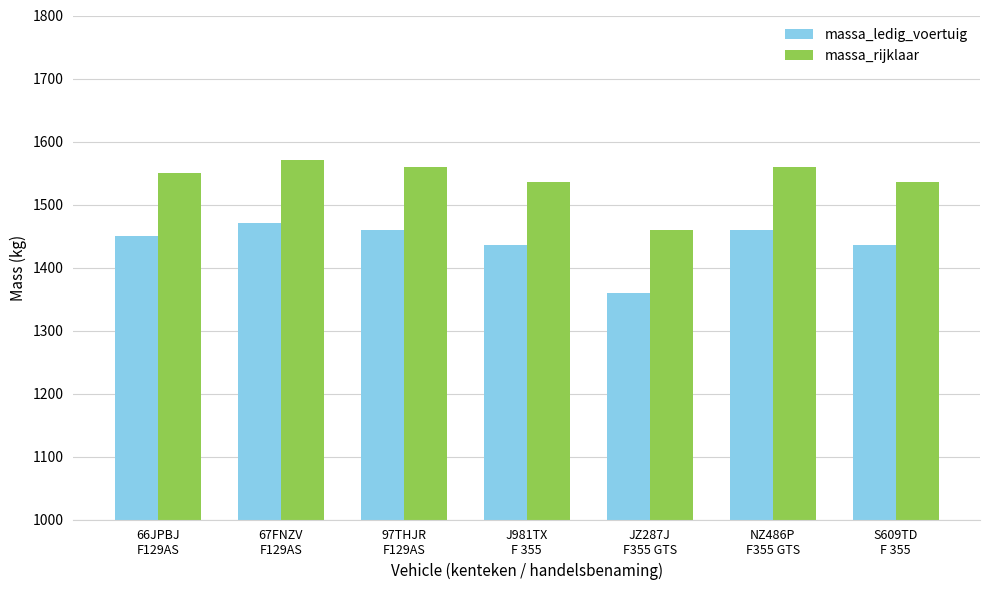

What is the value of the massa_ledig_voertuig bar at the 3rd from the left?

1460